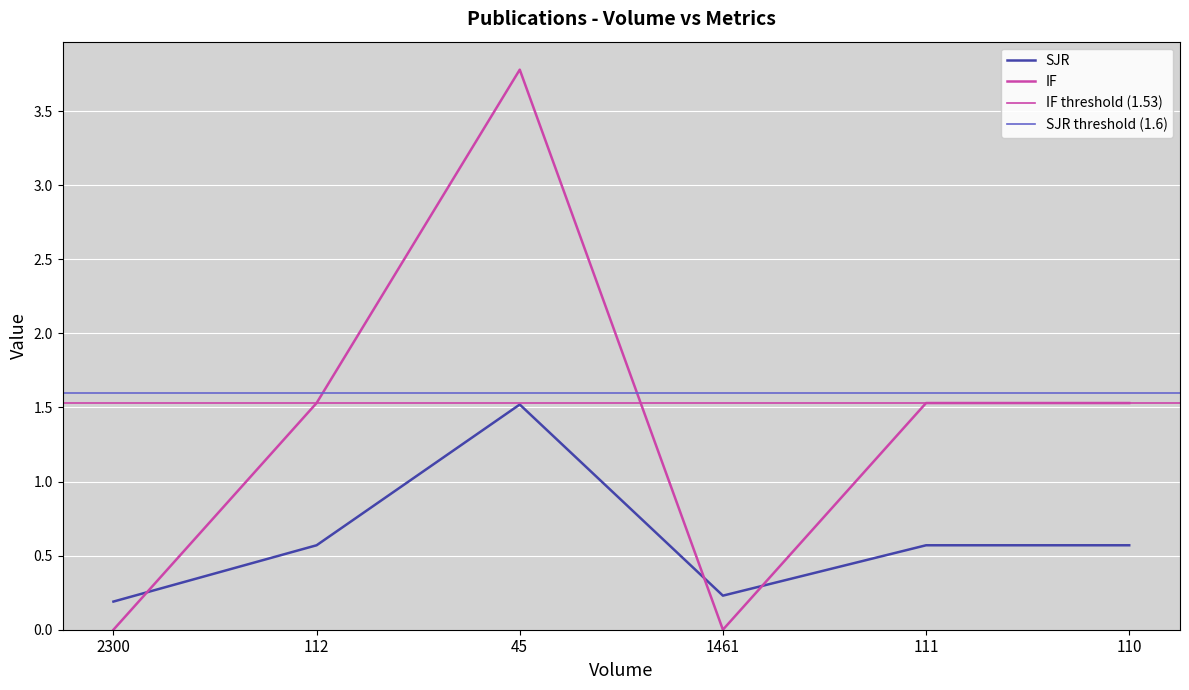

Is it true that SJR equals 0.3 at 2300?

False